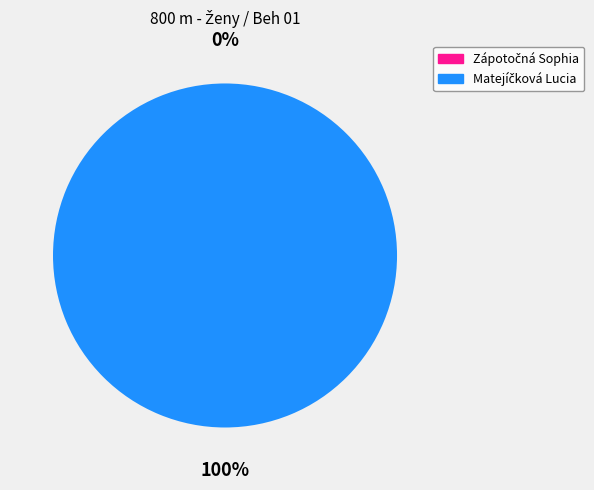

True or false: Matejíčková Lucia accounts for 100% of the total.

True